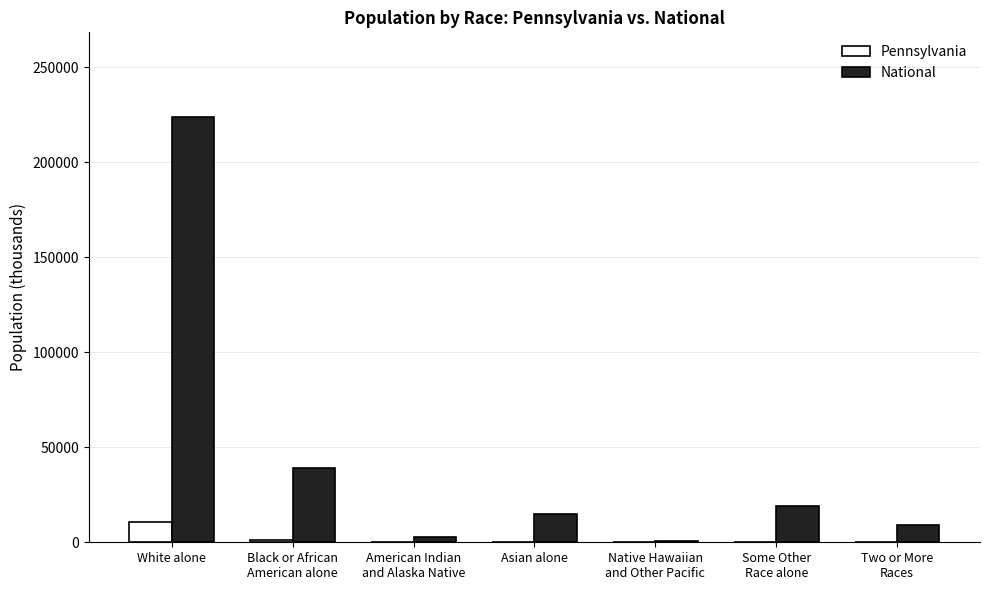

Which series has the largest range (max minus min)?

National